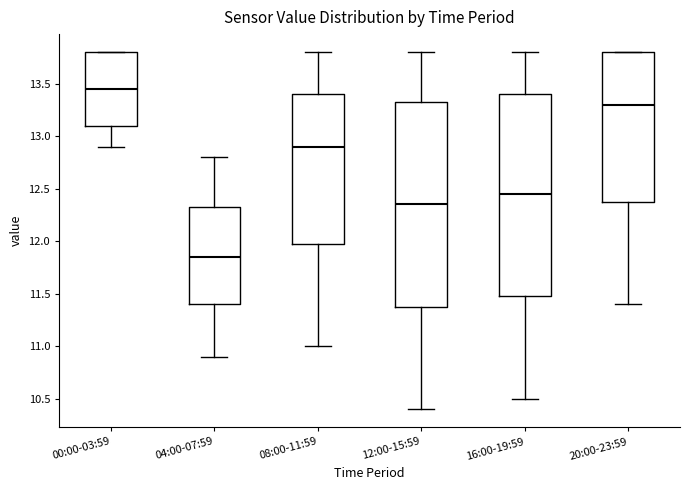

Which box has the highest median line?

00:00-03:59